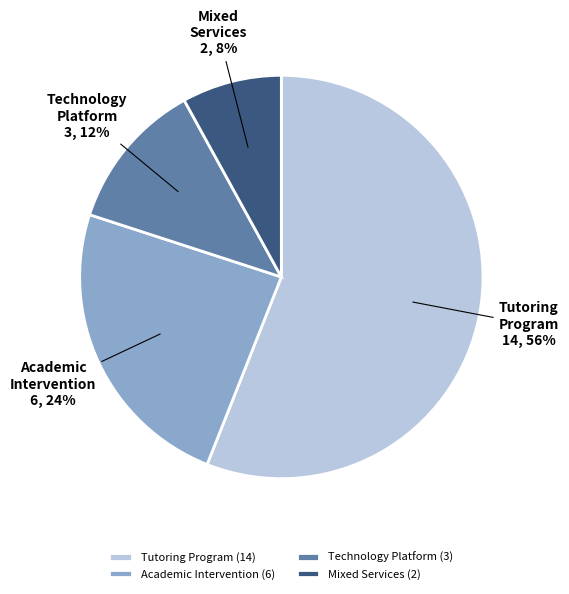

True or false: Technology Platform accounts for 12% of the total.

True